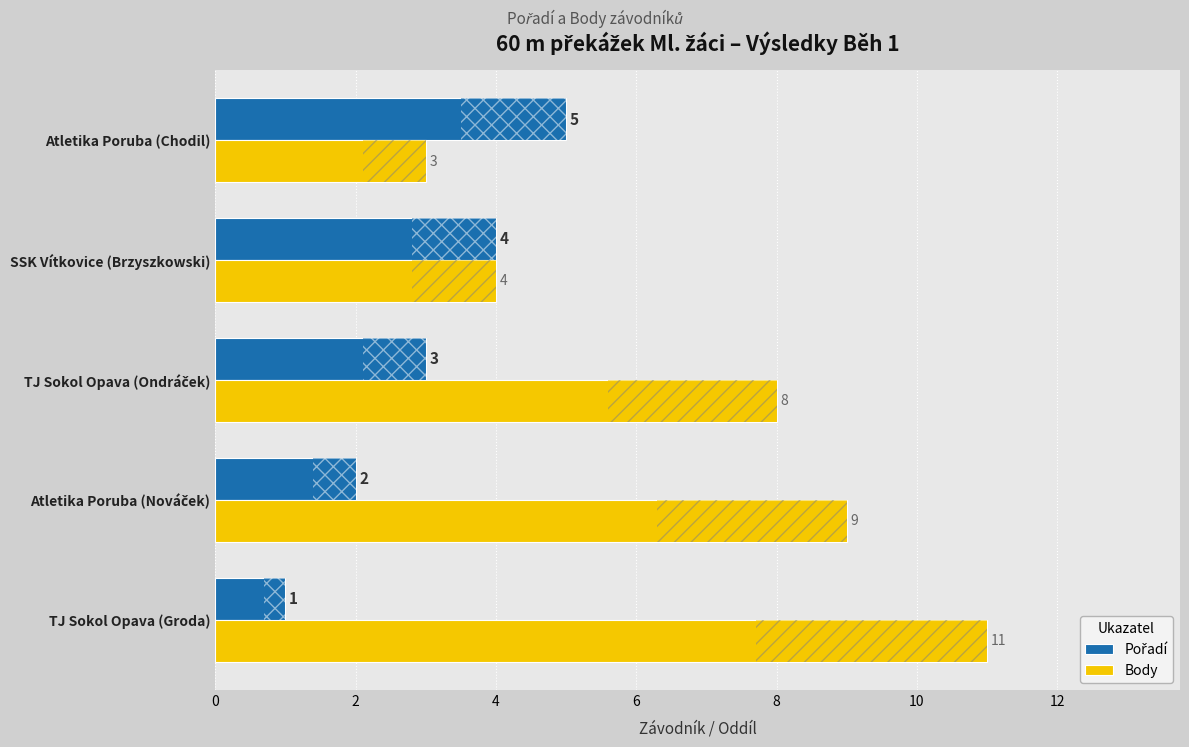

What is the average value of the Body series?

7